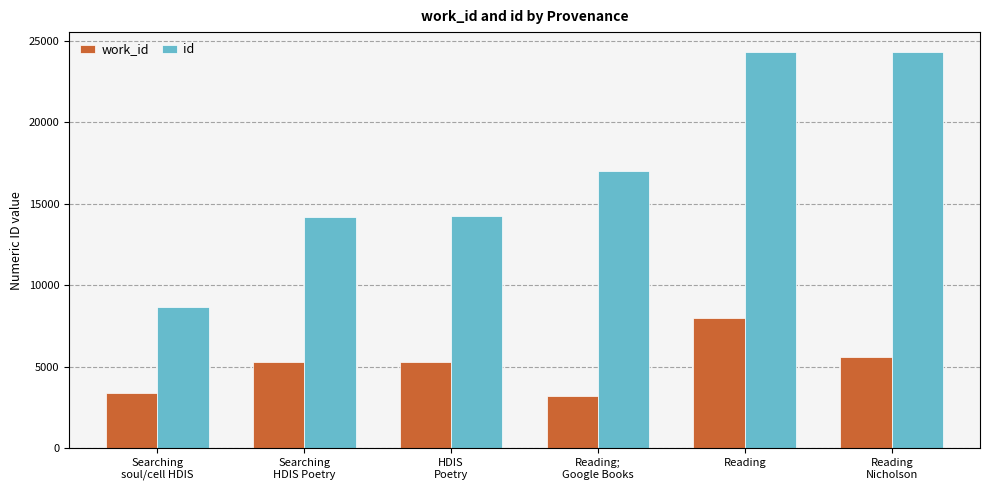

What is the difference between the maximum and minimum values in the id series?

15653